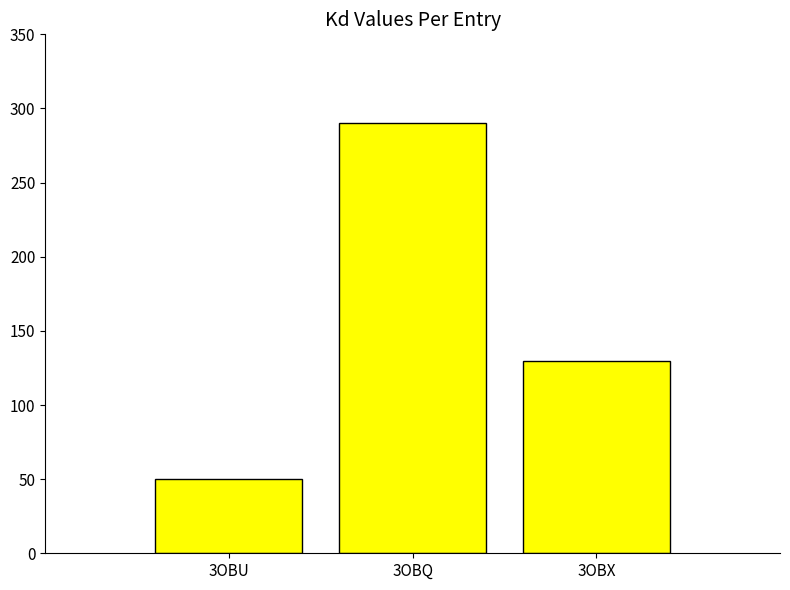

Reading right to left, transcribe all the data shown in this chart.

130	290	50